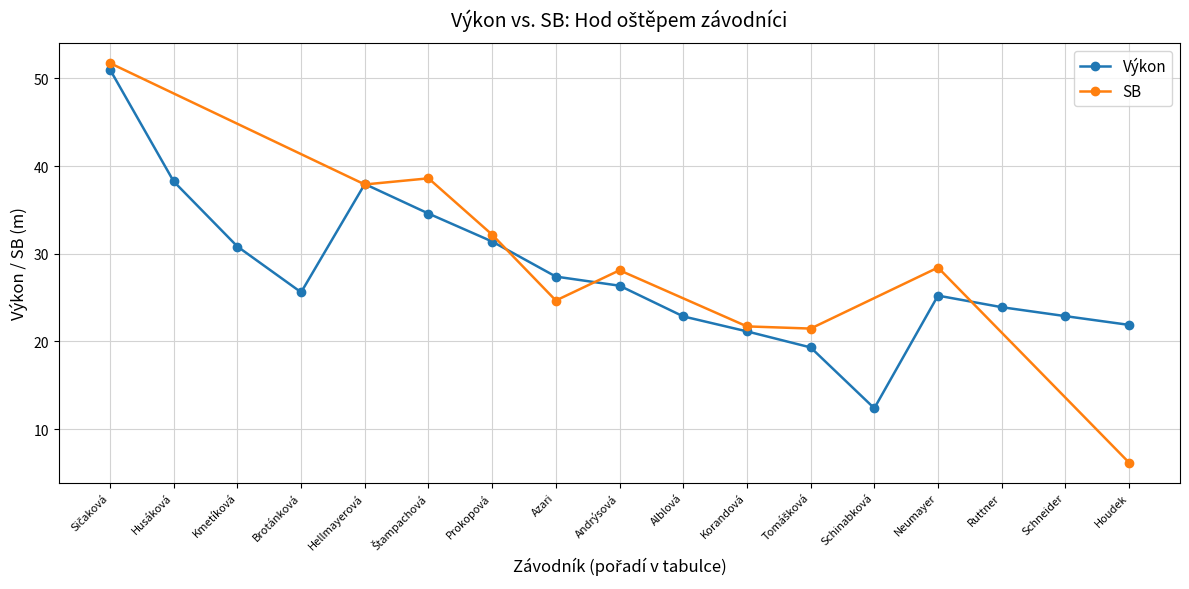

What is the minimum value shown in the chart?

12.4